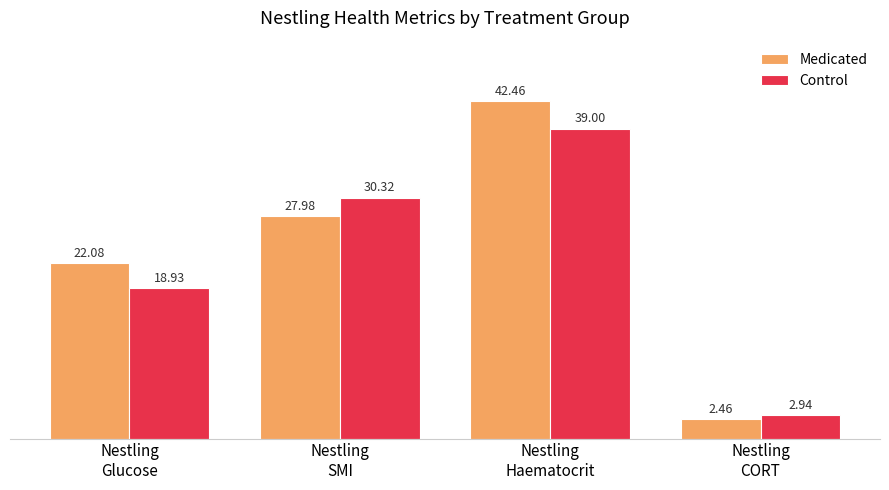

How many values in the Medicated series are below 27?

2